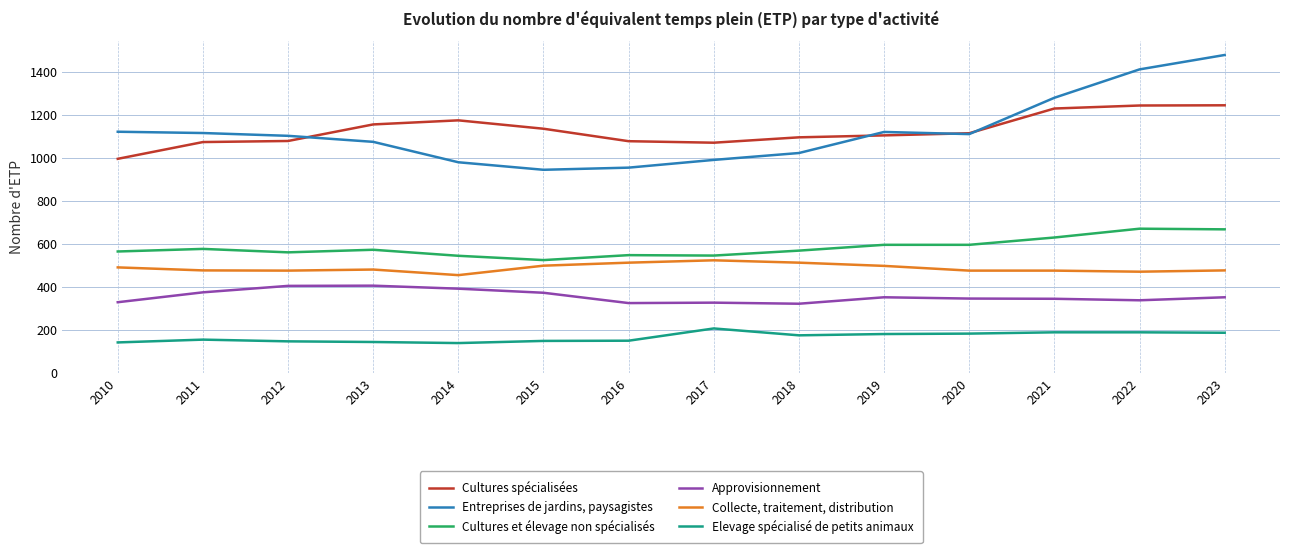

Read the Cultures spécialisées value at 2016, to the nearest 5.

1075